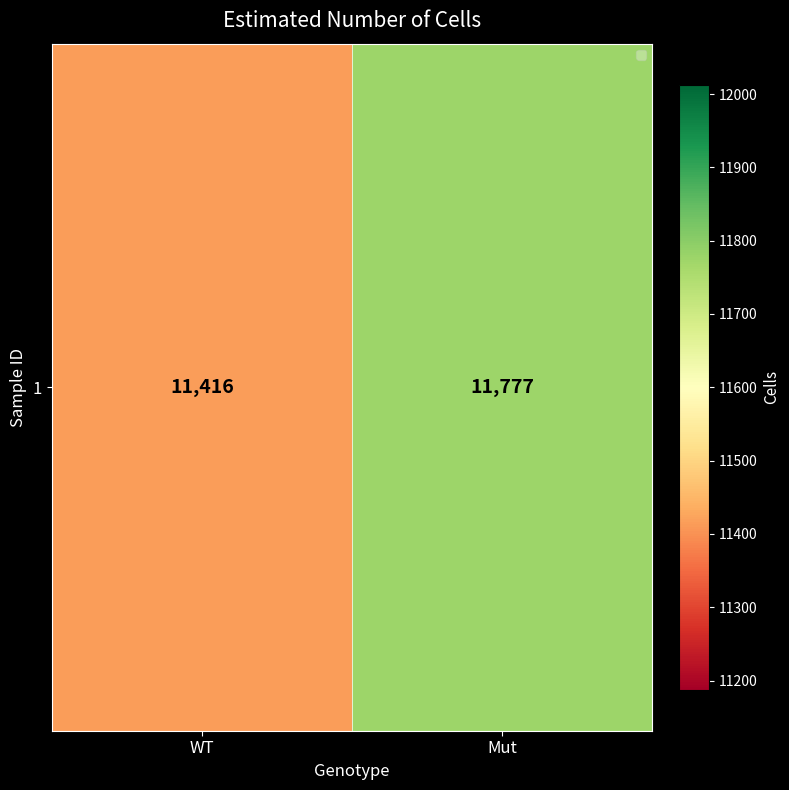

True or false: the data shows 11777 at Mut.

True